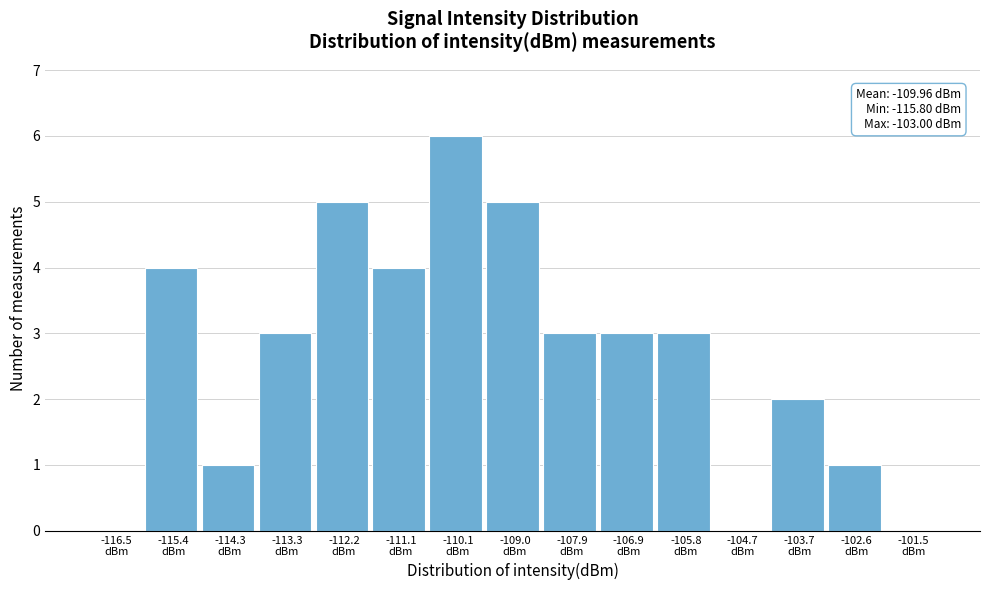

Over which range of the x-axis is the bar tallest?

-110.6 to -109.6